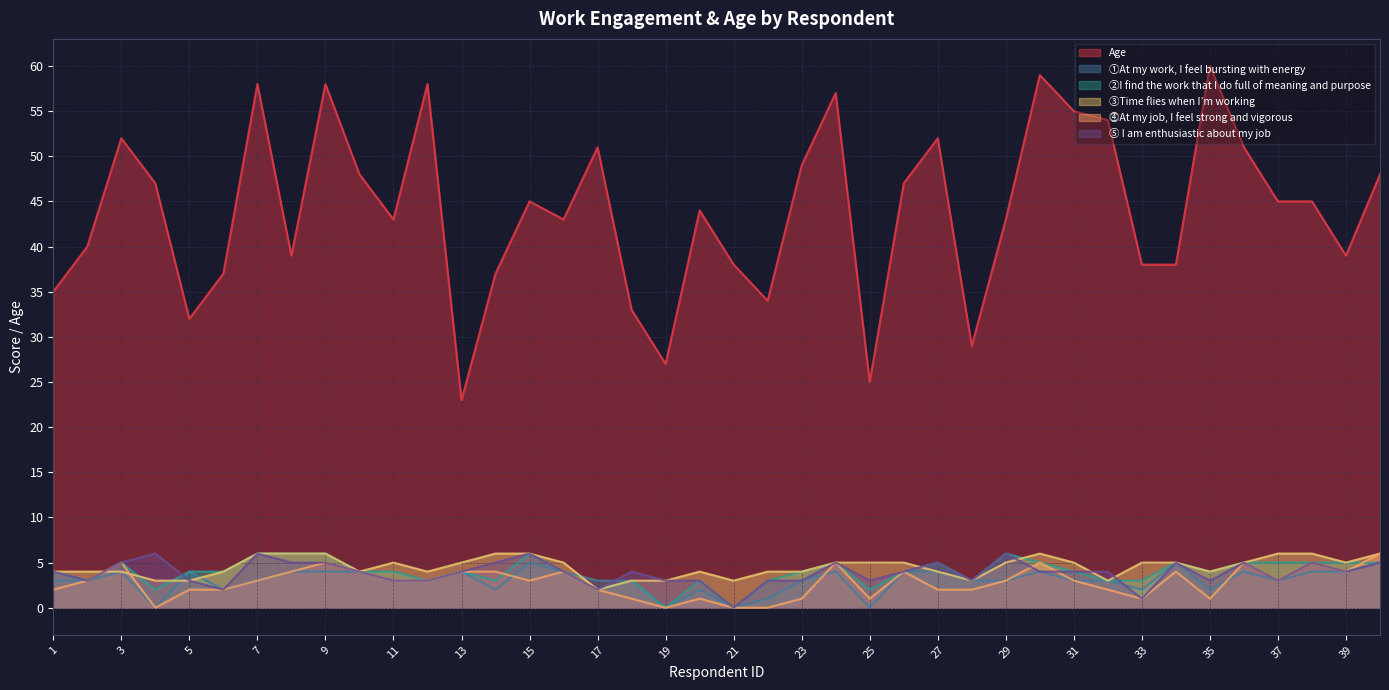

What is the sum of all Age values?

1756